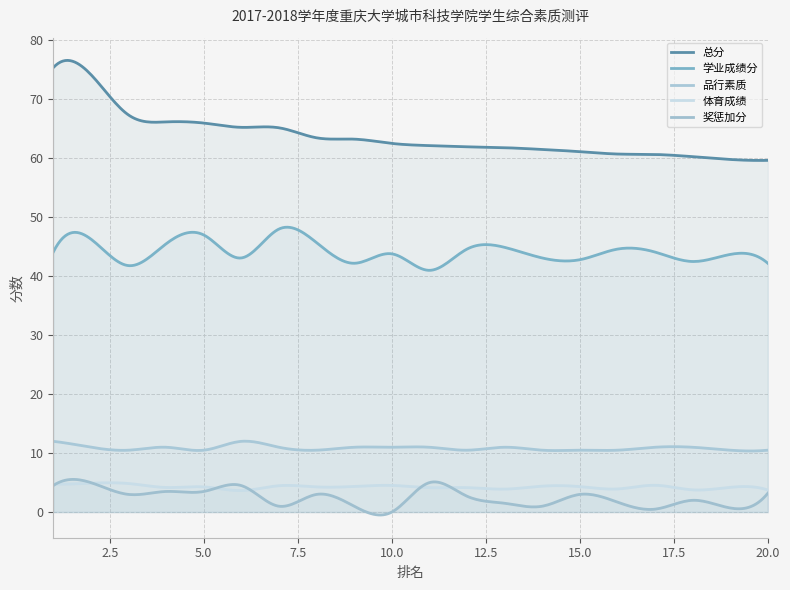

What is the value of the 奖惩加分 point at the 18th from the left?

2.0